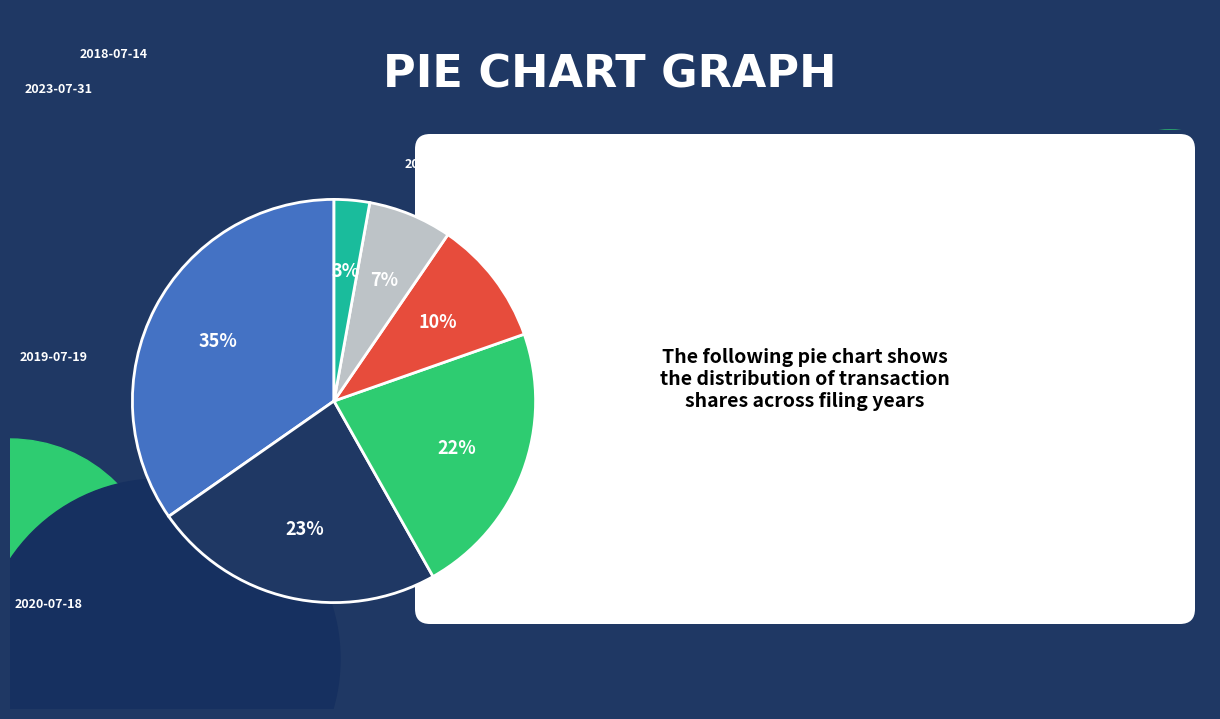

Does any single category account for the majority?

No